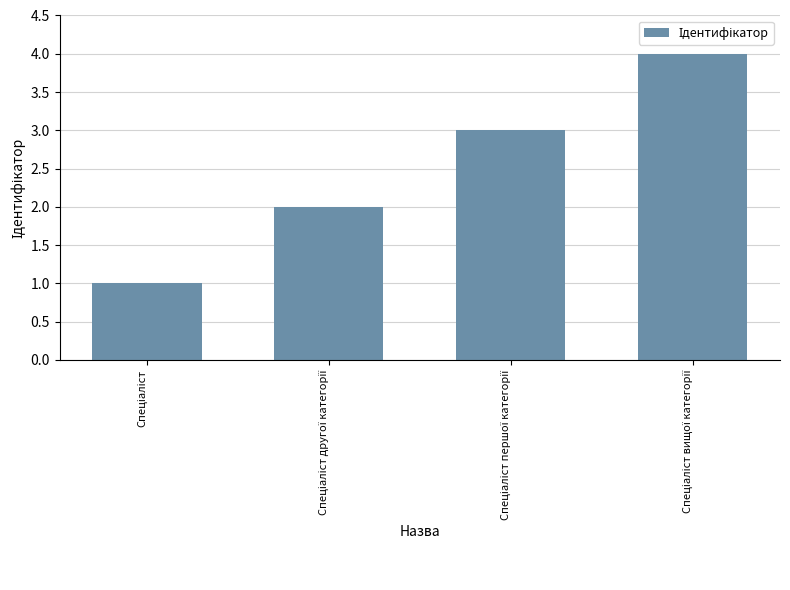

What is the greatest value displayed?

4